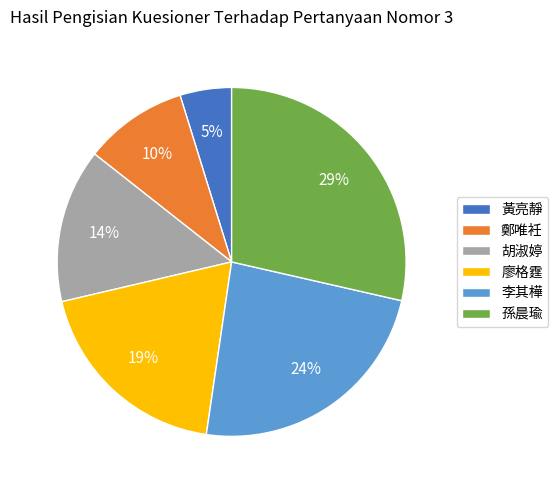

Do 廖格霆 and 李其樺 together represent more than half of the pie?

No